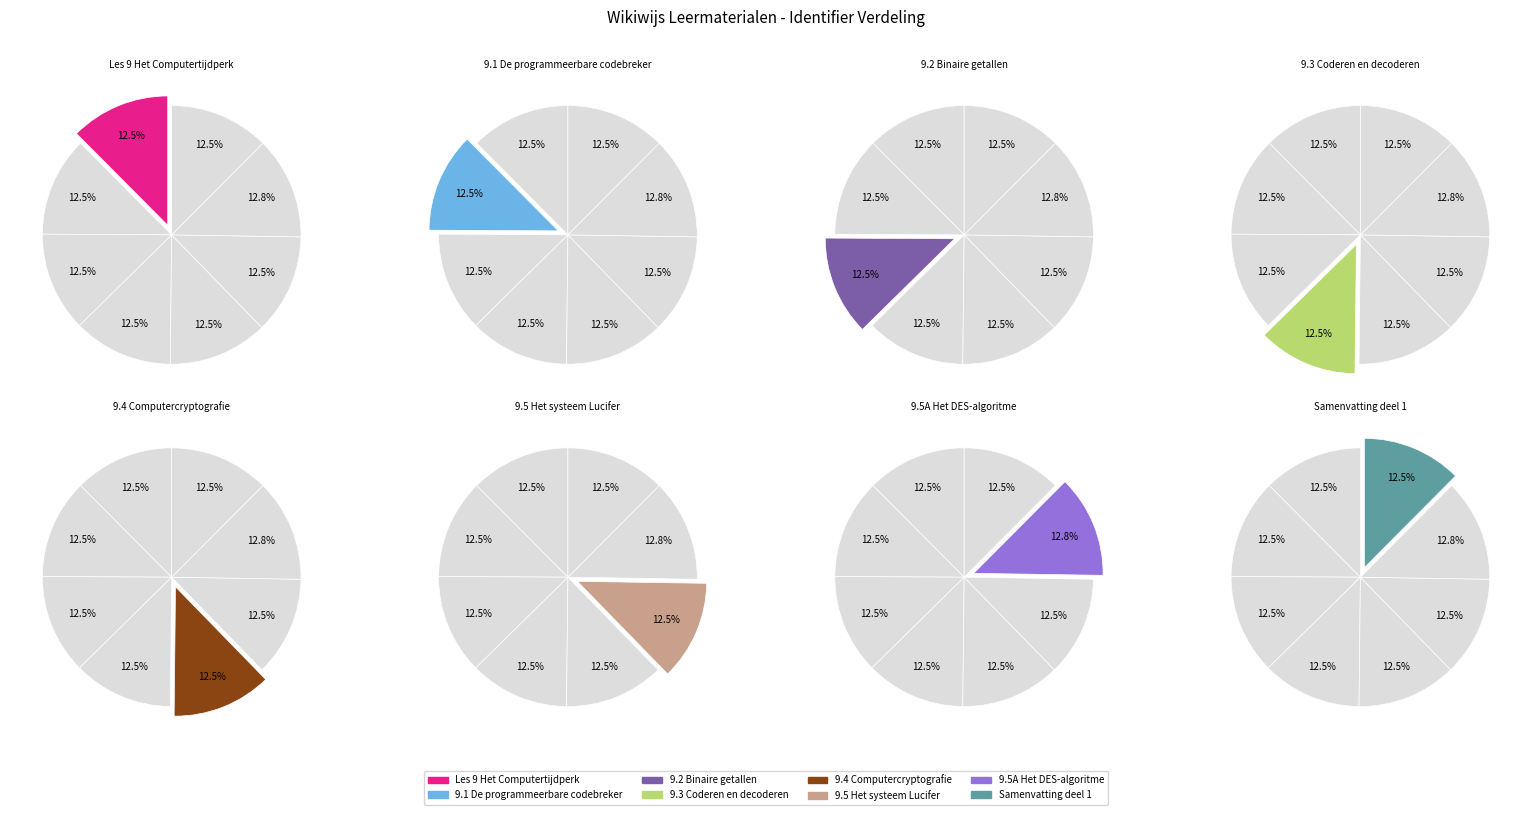

Is the sum of 9.3 Coderen en decoderen and 9.1 De programmeerbare codebreker greater than half?

No